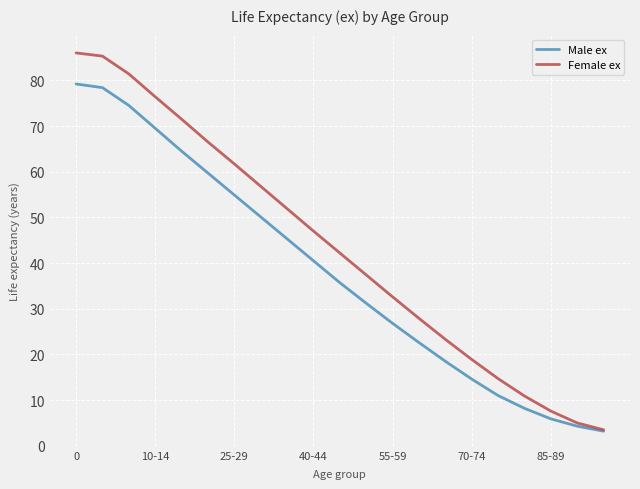

Rank the series by their average value, from highest to lowest.

Female ex, Male ex